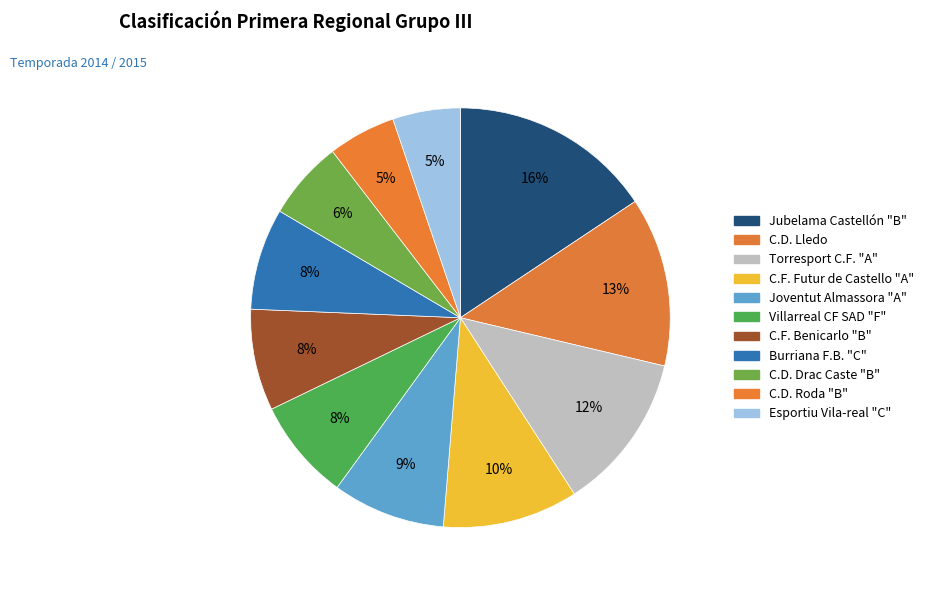

How many segments does this pie chart have?

11